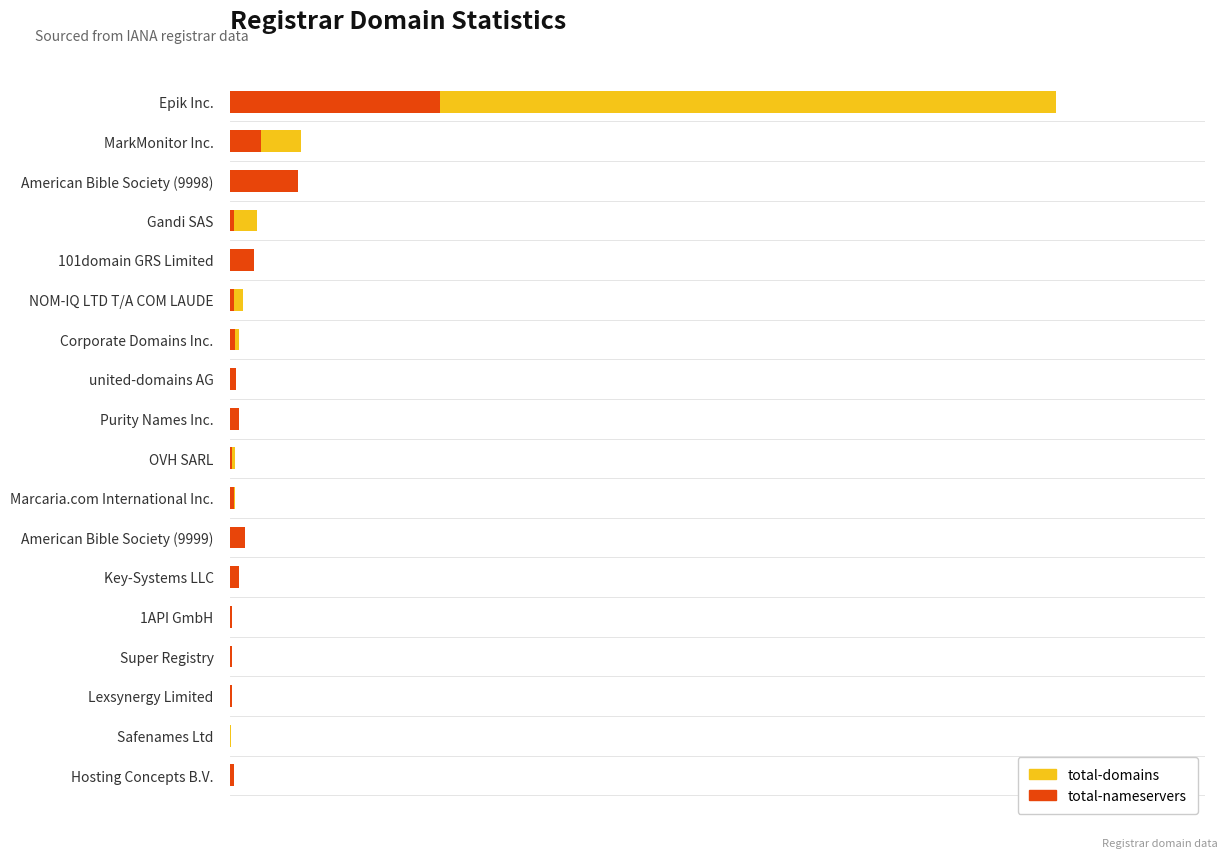

Which series has the largest total across all categories?

total-domains